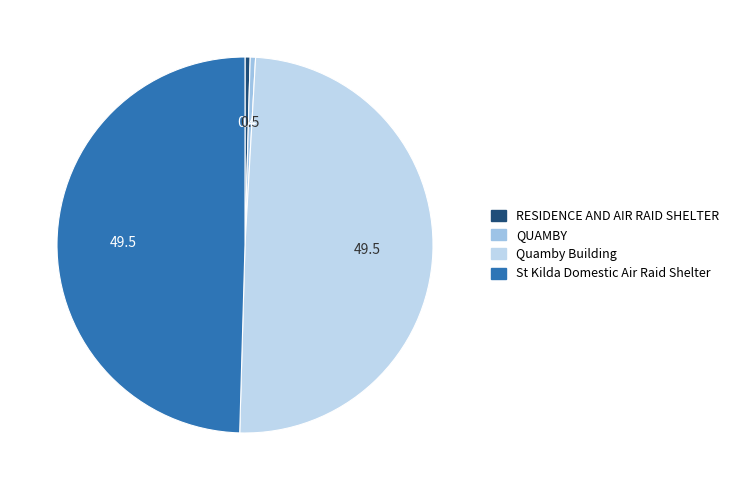

Combined, what portion of the pie is RESIDENCE AND AIR RAID SHELTER and Quamby Building?

50.0%